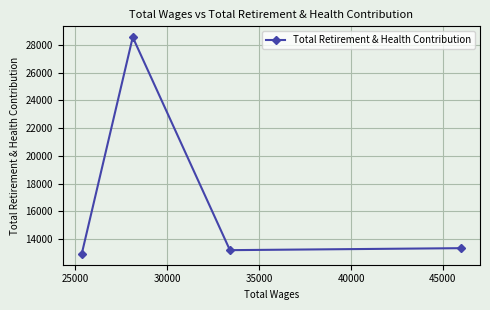

What is the value of the 3rd point from the left?

13213